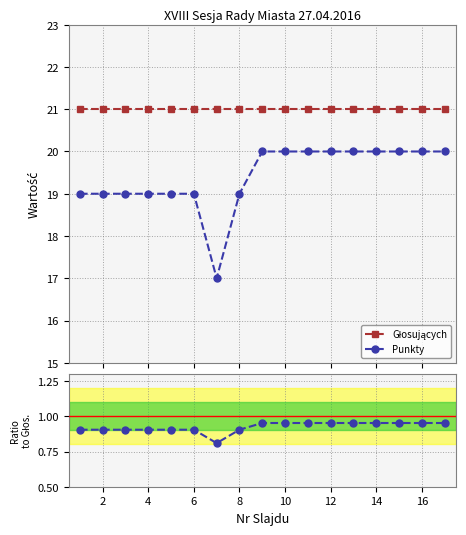

How many categories are shown in the chart?

17